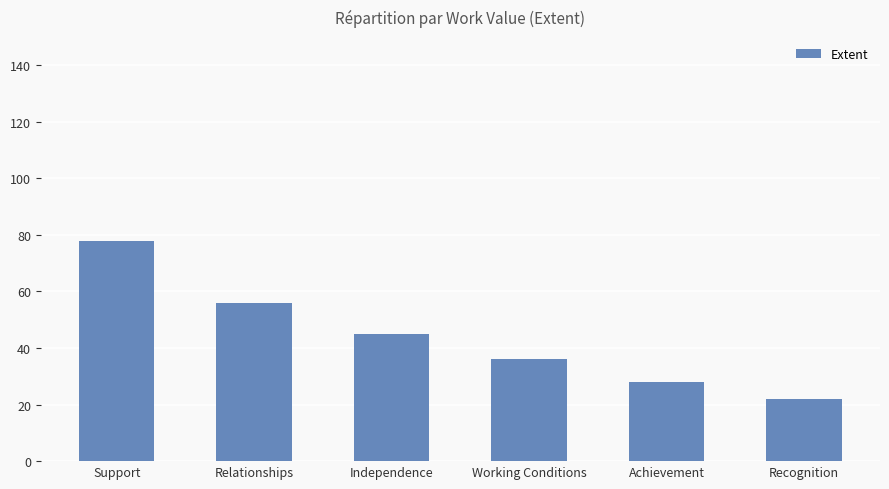

Reading left to right, what are all the values shown in this chart?

78	56	45	36	28	22